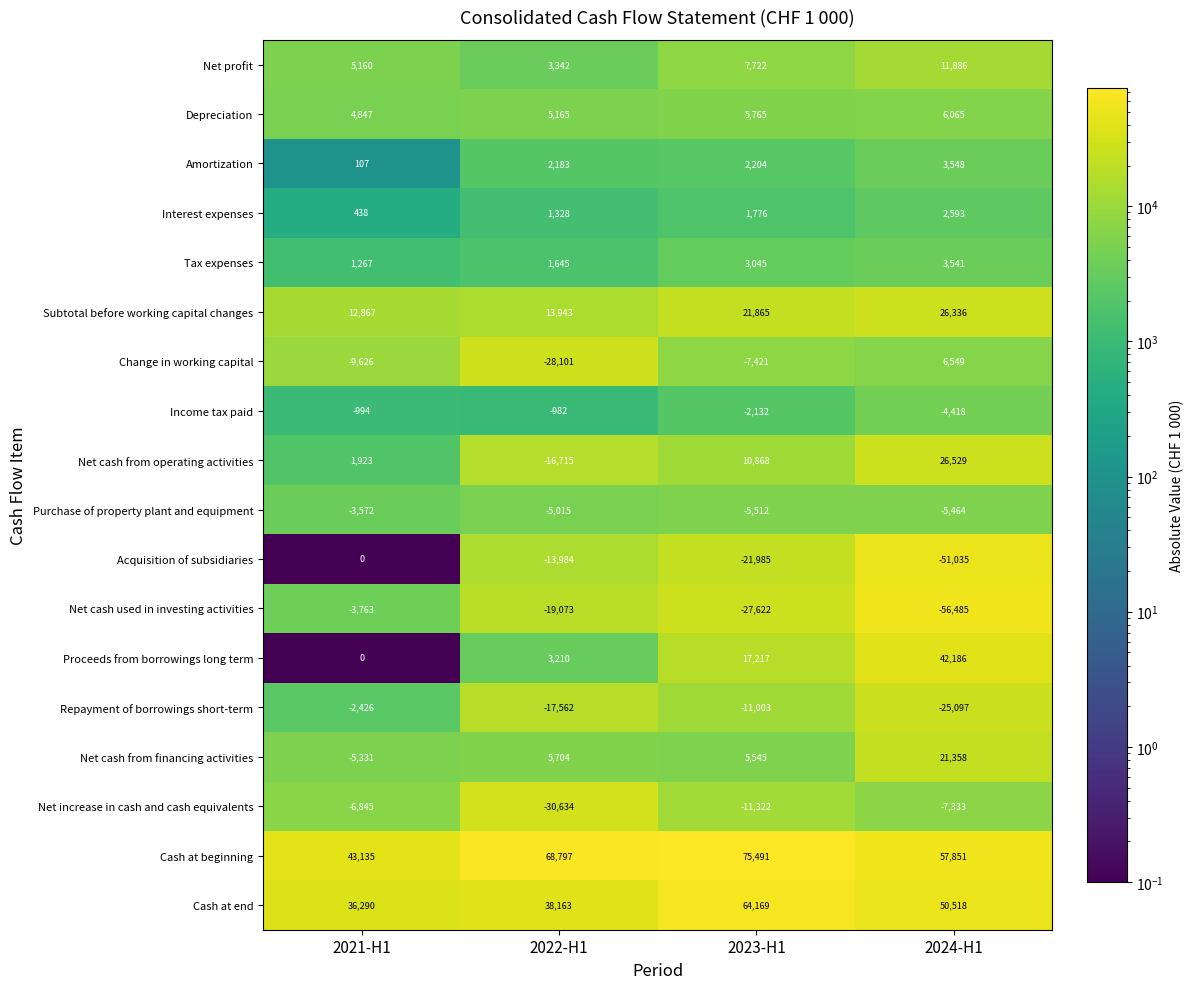

Which series has the largest range (max minus min)?

Net cash used in investing activities